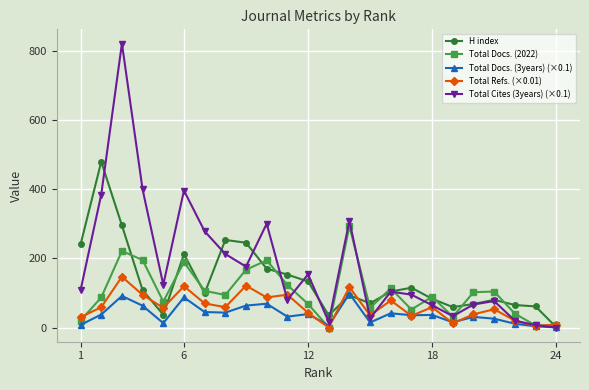

List the series in order of their overall mean, highest first.

Total Cites (3years) (×0.1), H index, Total Docs. (2022), Total Refs. (×0.01), Total Docs. (3years) (×0.1)